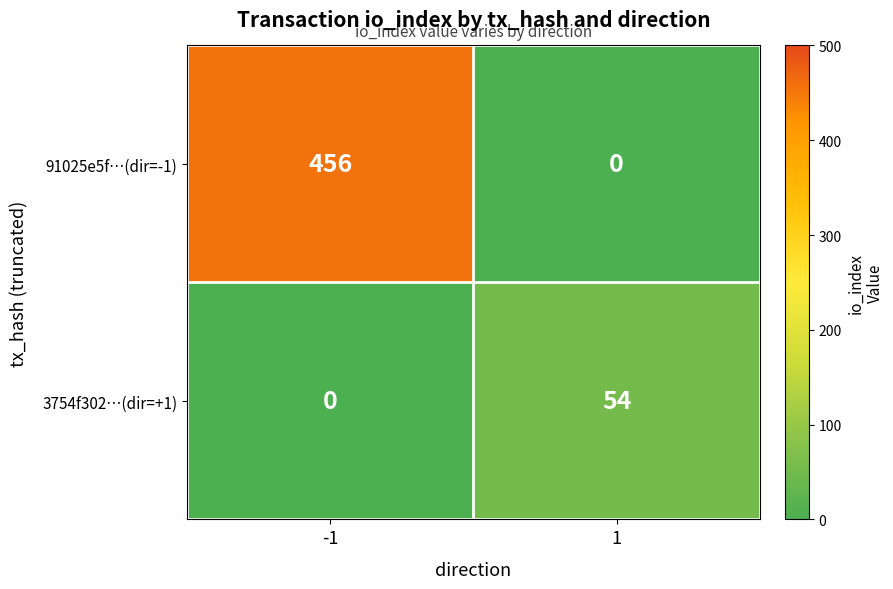

Is it true that 3754f302…(dir=+1) equals 0 at -1?

True